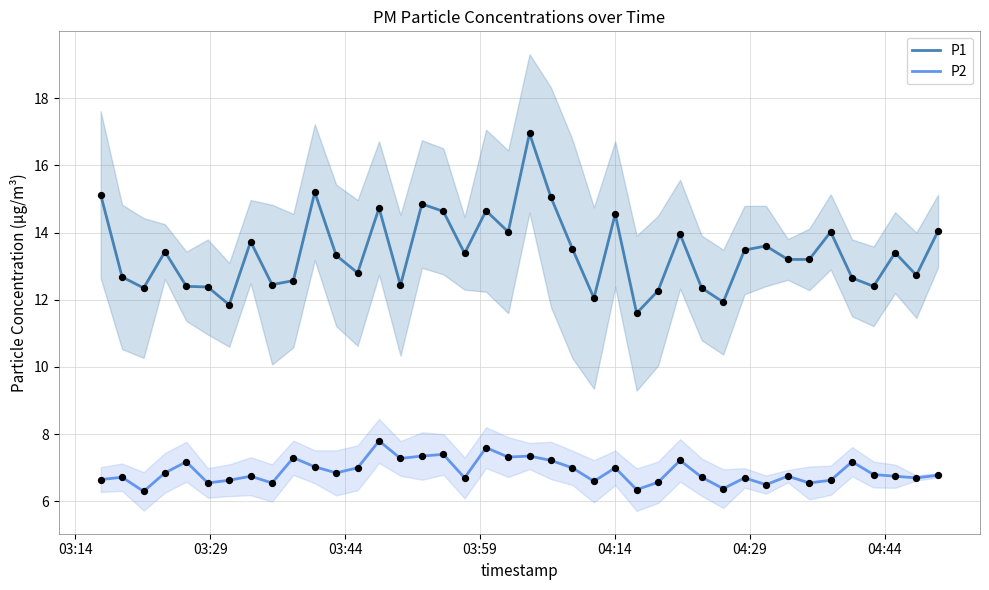

Which series contains the lowest Y value?

P2